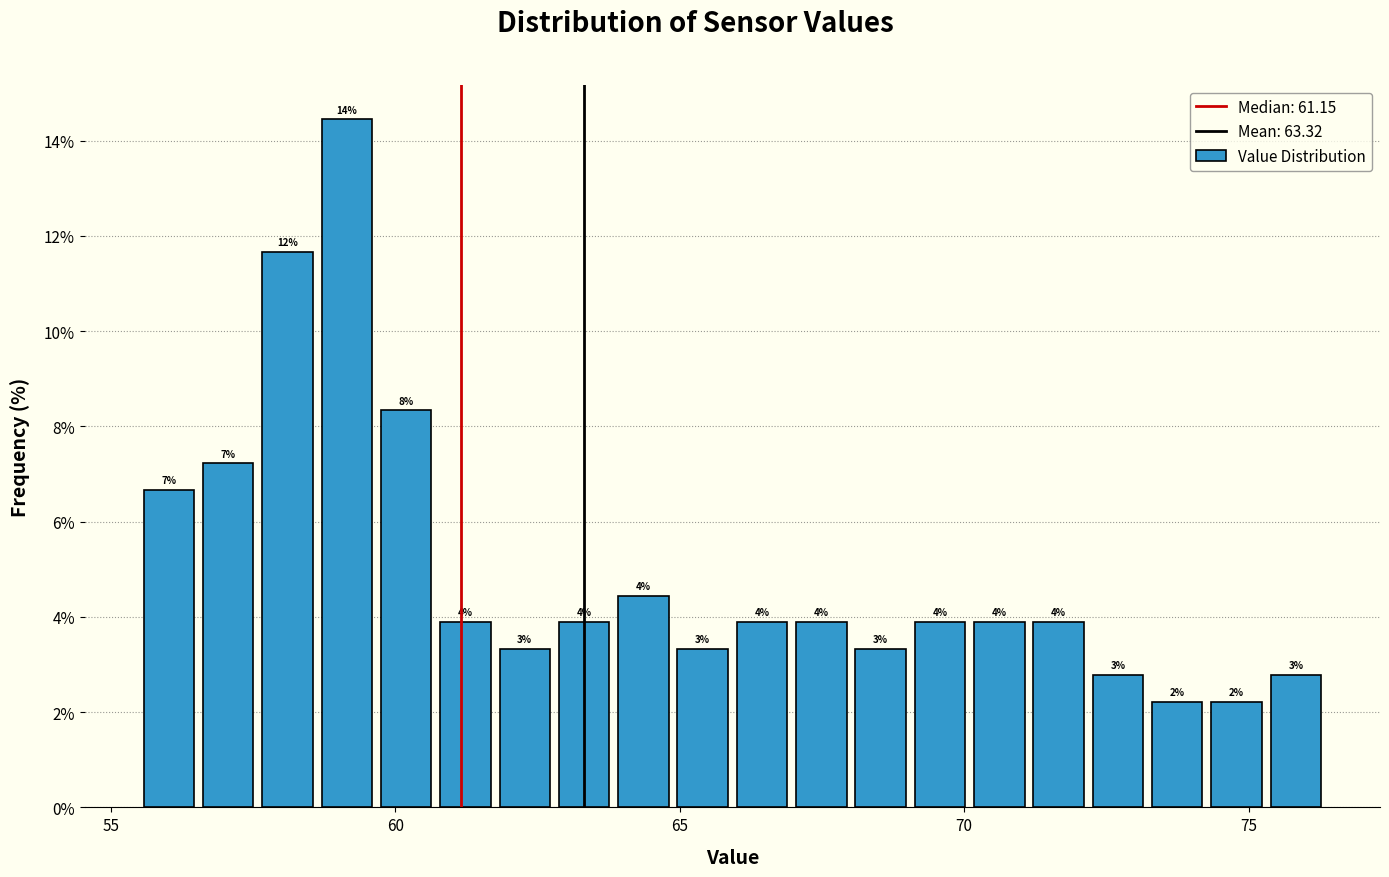

Around what value on the x-axis is the tallest bar? Give the approximate position of its centre, as read against the axis.

59.0